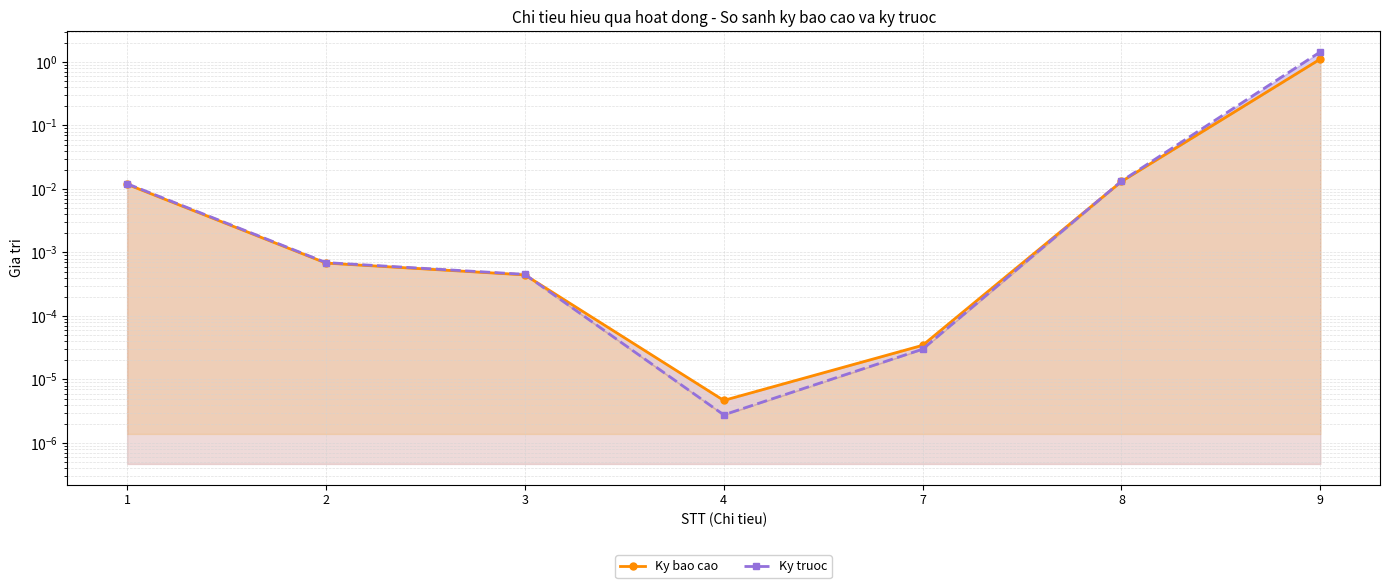

What is the highest value of the Ky bao cao series?

1.1